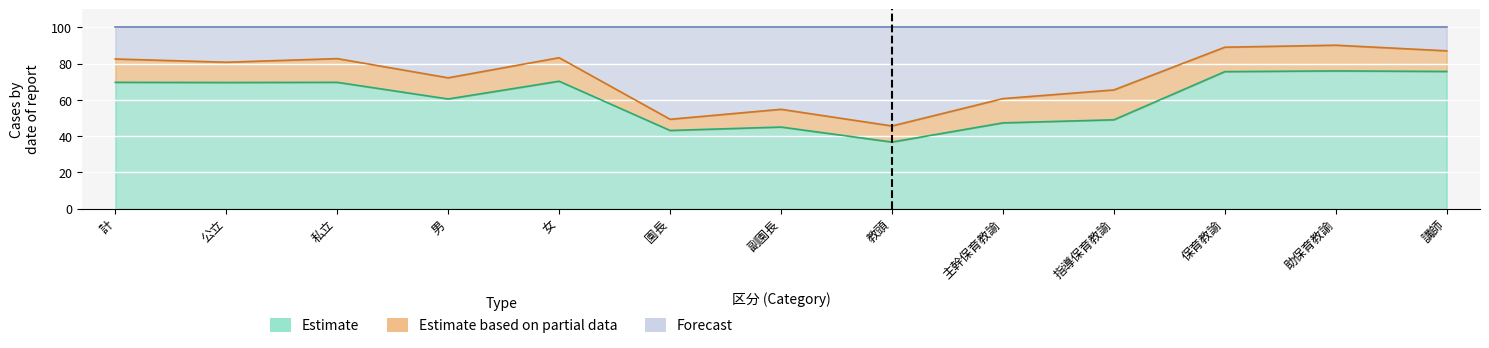

At which category does 10年以上 reach its first local valley?

公立